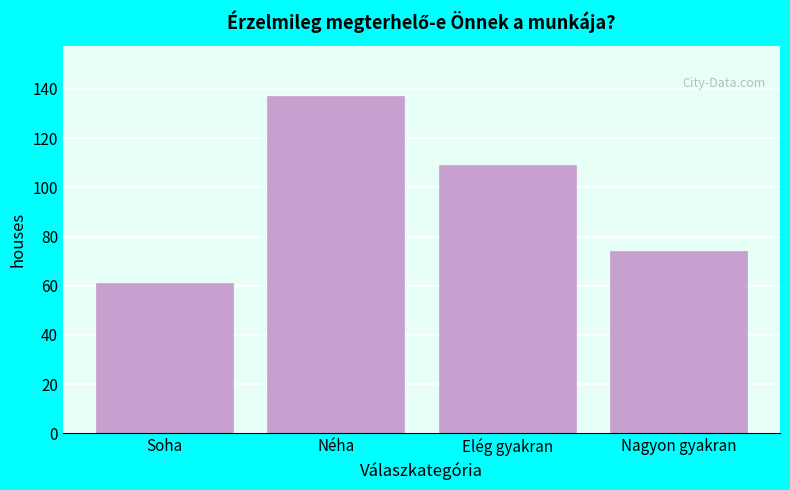

Reading left to right, extract all data points from this chart.

61	137	109	74